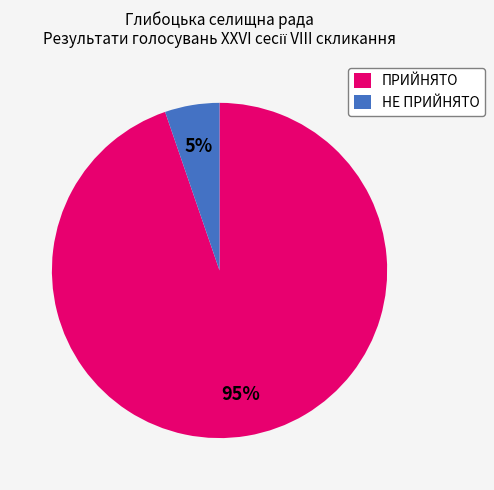

Combined, do ПРИЙНЯТО and НЕ ПРИЙНЯТО account for over 50%?

Yes